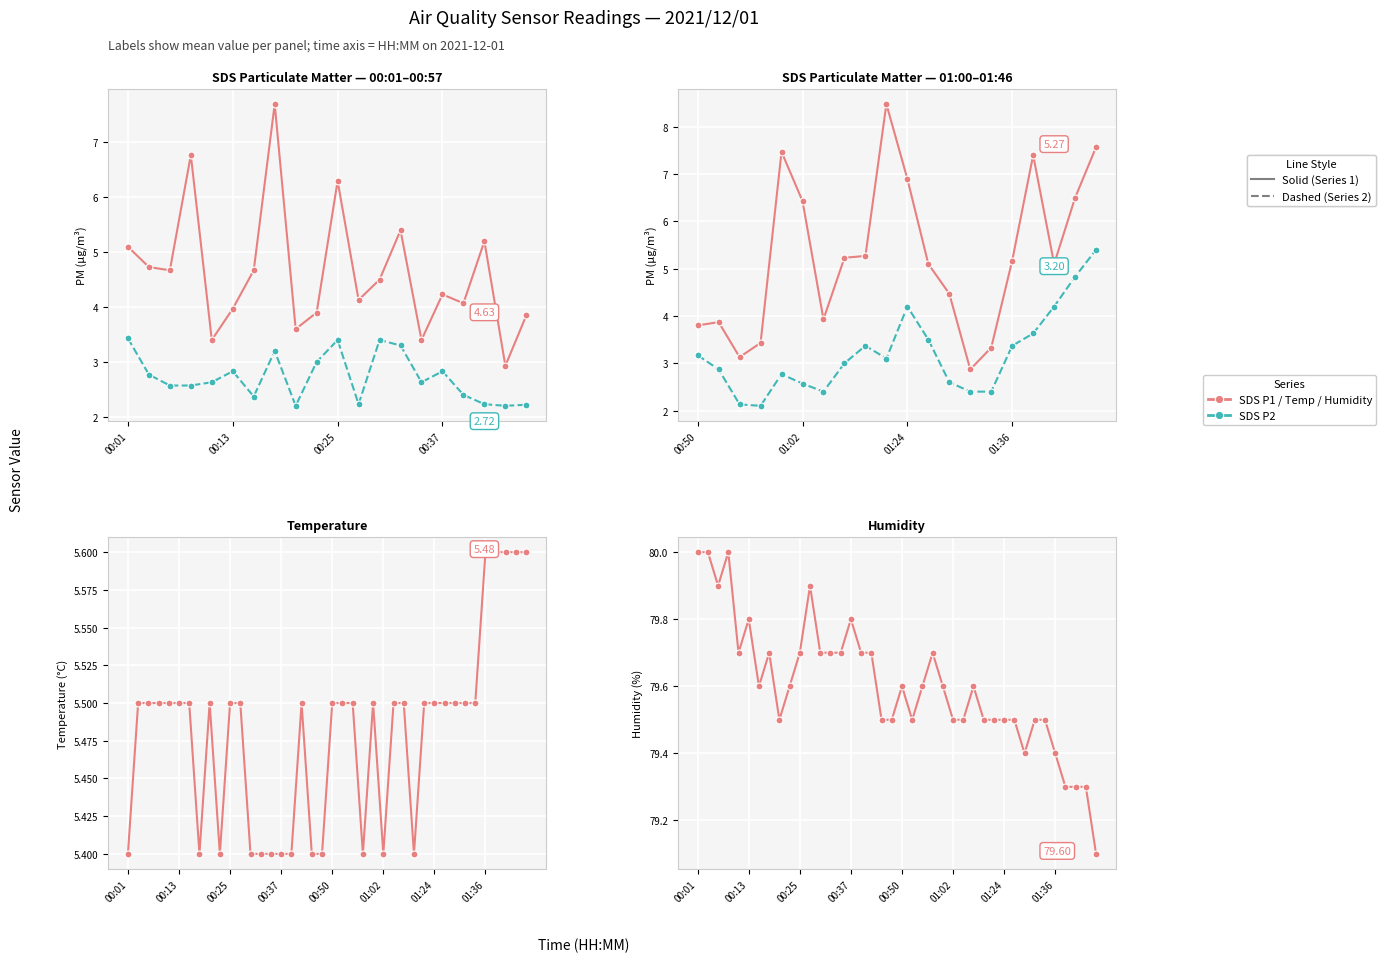

What is the spread (max minus min) of values at 00:40?

74.3